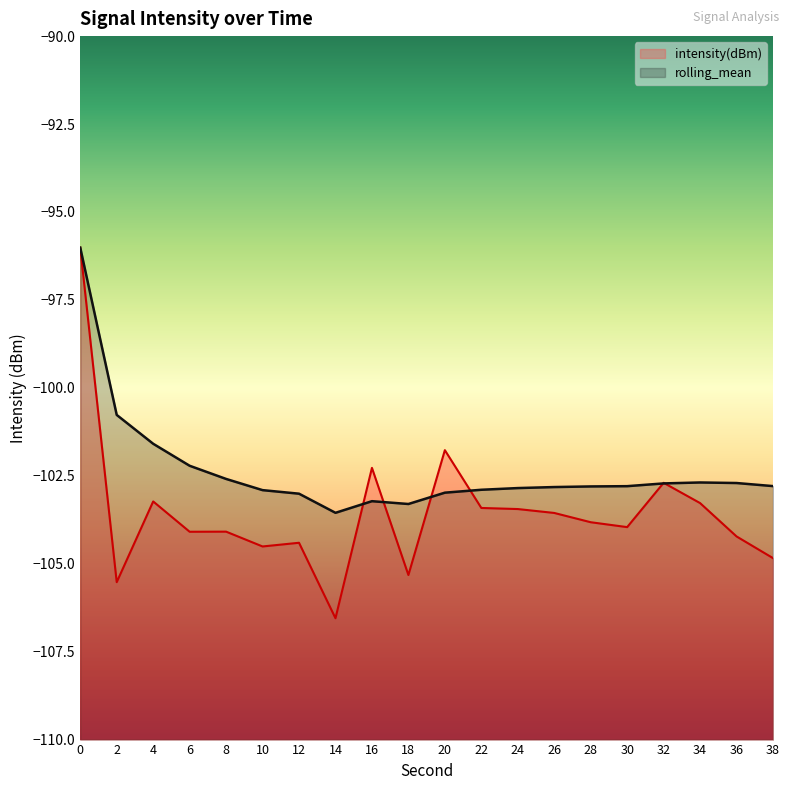

Reading left to right, extract all data points from this chart.

intensity(dBm): -96.0	-105.5	-103.2	-104.1	-104.1	-104.5	-104.4	-106.6	-102.3	-105.3	-101.8	-103.4	-103.4	-103.6	-103.8	-104.0	-102.7	-103.3	-104.2	-104.8
rolling_mean: -96.0	-100.8	-101.6	-102.2	-102.6	-102.9	-103.0	-103.6	-103.2	-103.3	-103.0	-102.9	-102.8	-102.8	-102.8	-102.8	-102.7	-102.7	-102.7	-102.8